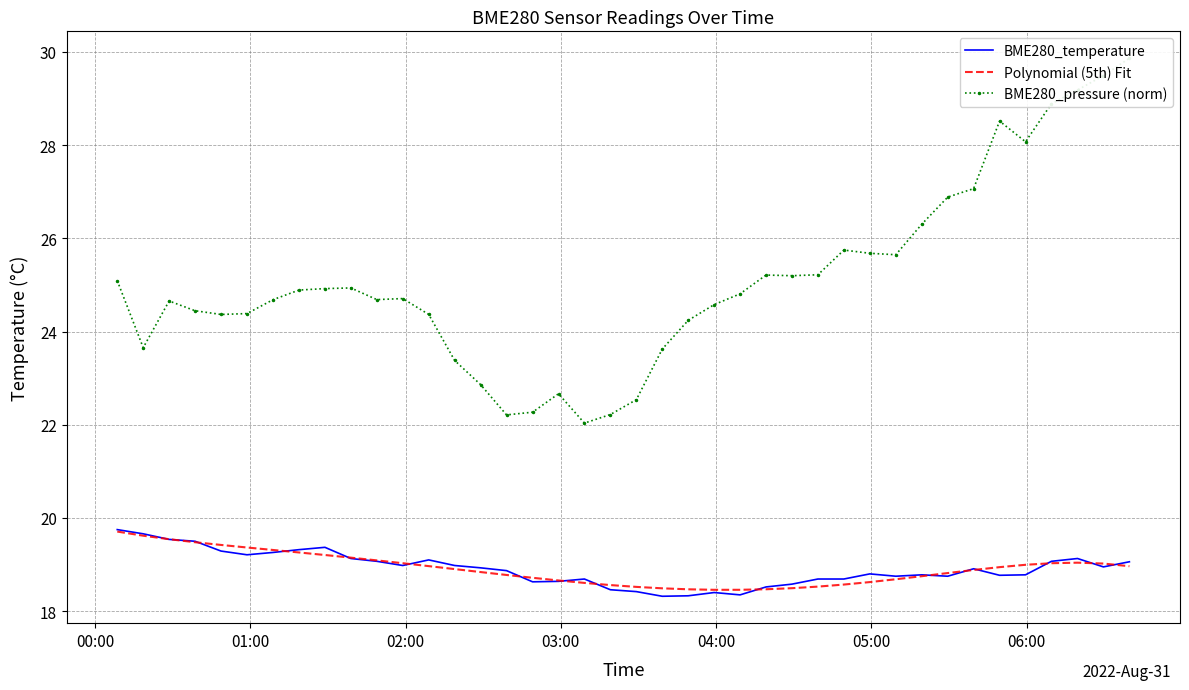

How many interior local valleys does the Polynomial (5th) Fit series have?

1